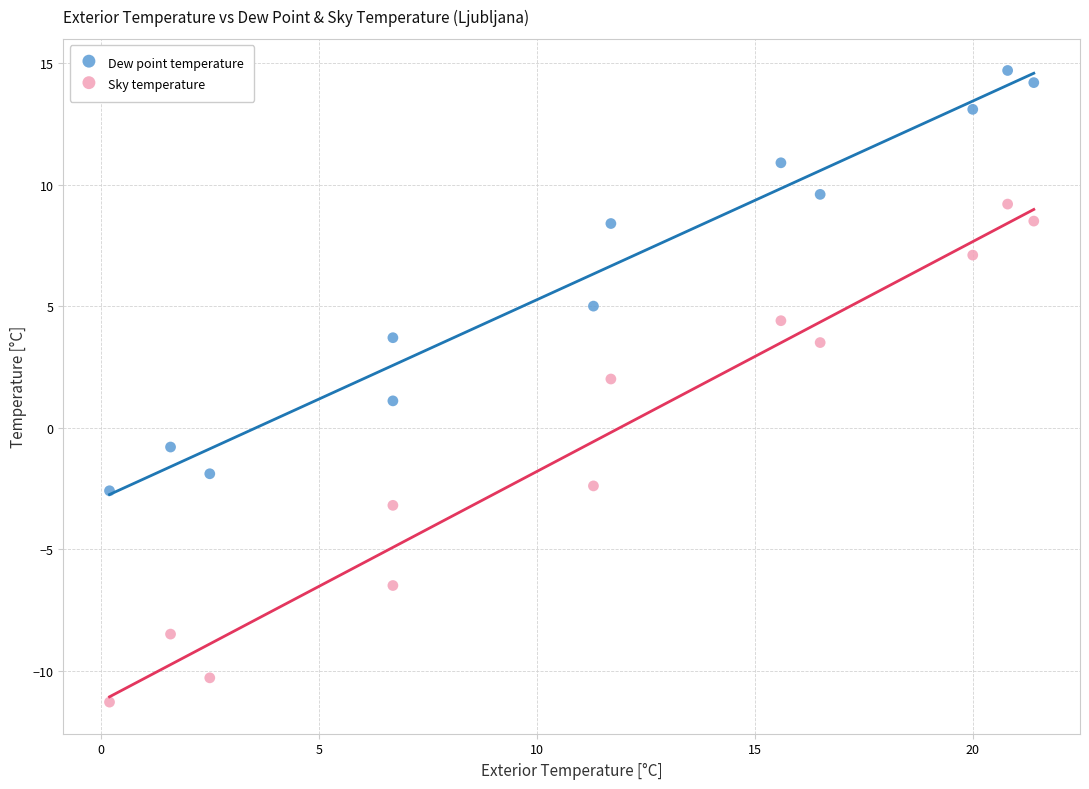

Across all data points, what is the range of Y values (max minus min)?

26.0